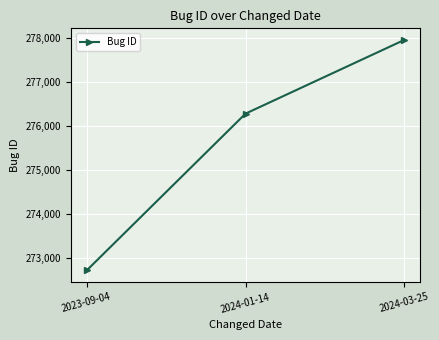

Rank the categories by value from lowest to highest.

2023-09-04, 2024-01-14, 2024-03-25